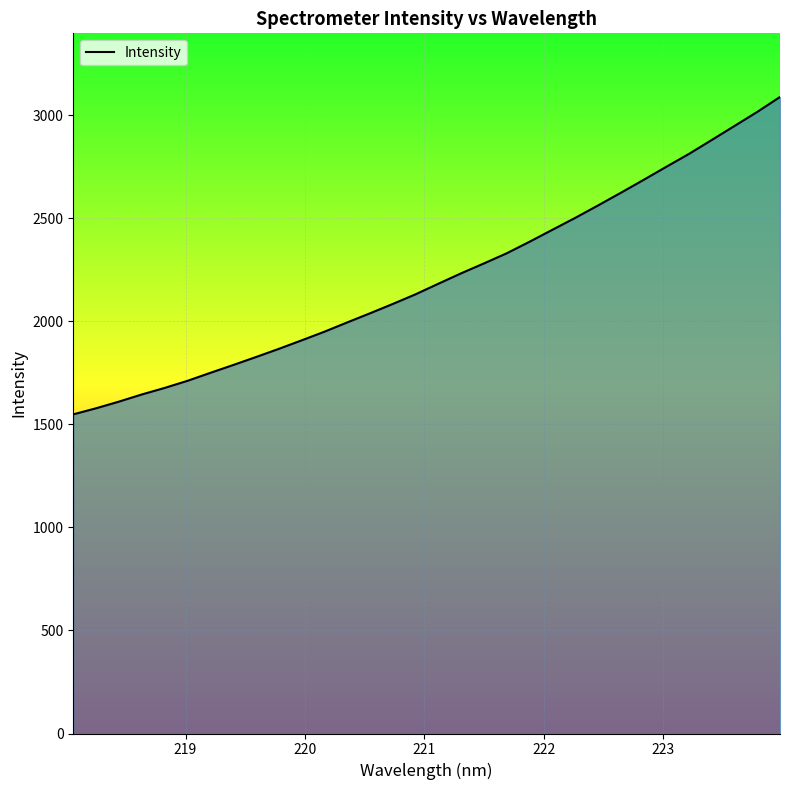

What is the difference between the maximum and minimum values?

1540.1